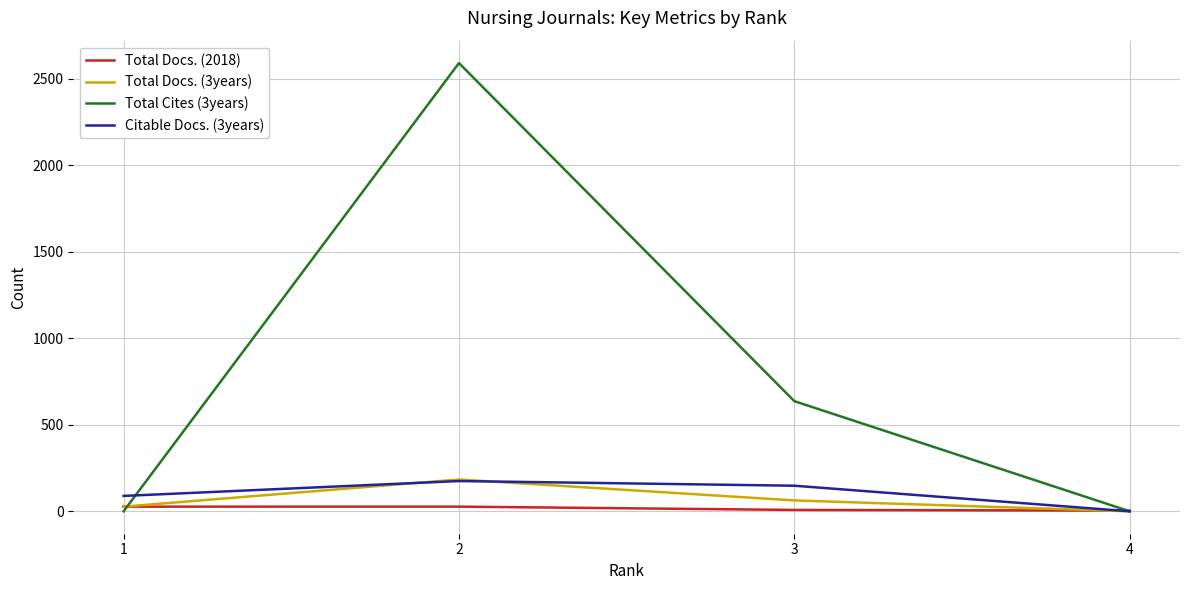

Which label corresponds to the largest value in the chart?

2